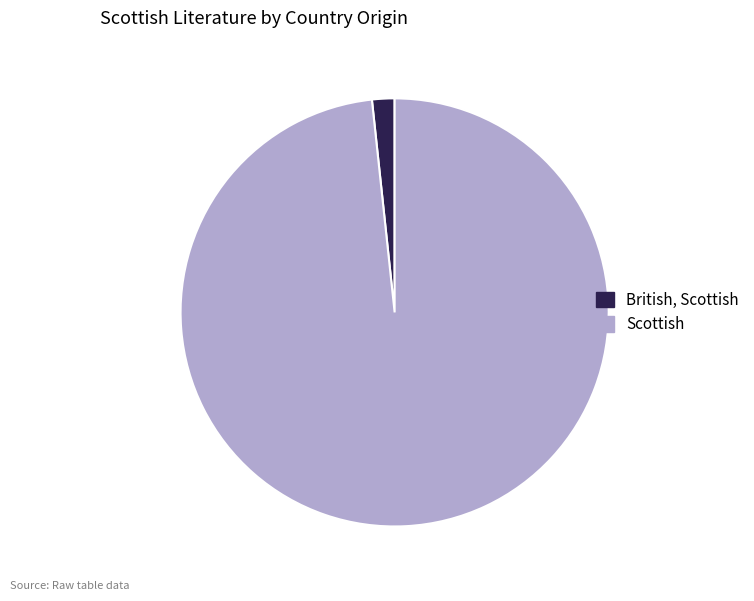

Rank the categories by value from lowest to highest.

British, Scottish, Scottish